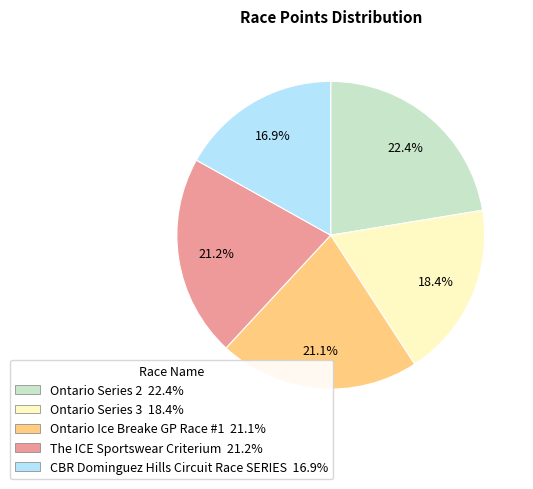

The CBR Dominguez Hills Circuit Race SERIES slice represents 17% of the pie. True or false?

True